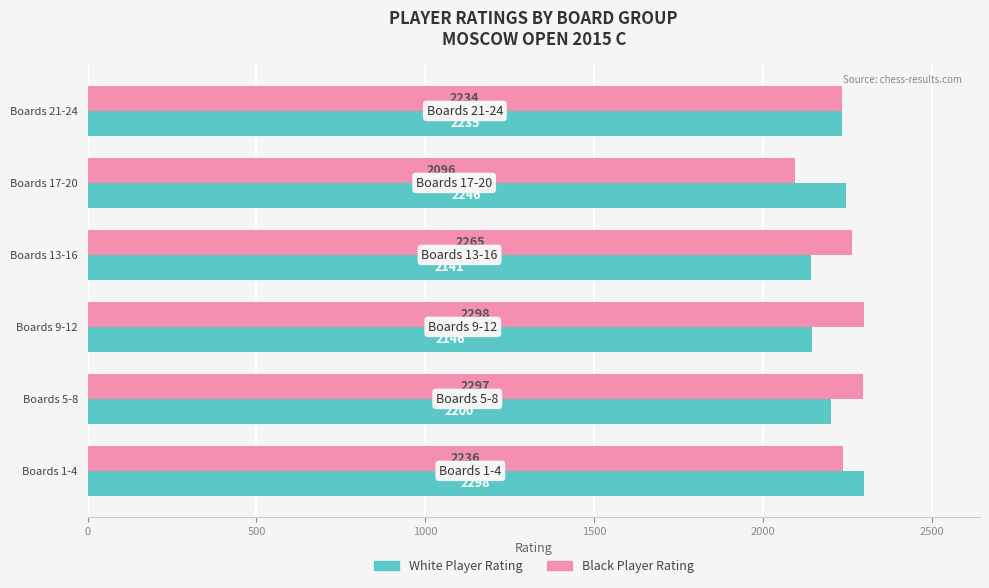

At which label is White Player Rating closest to 2219?

Boards 21-24